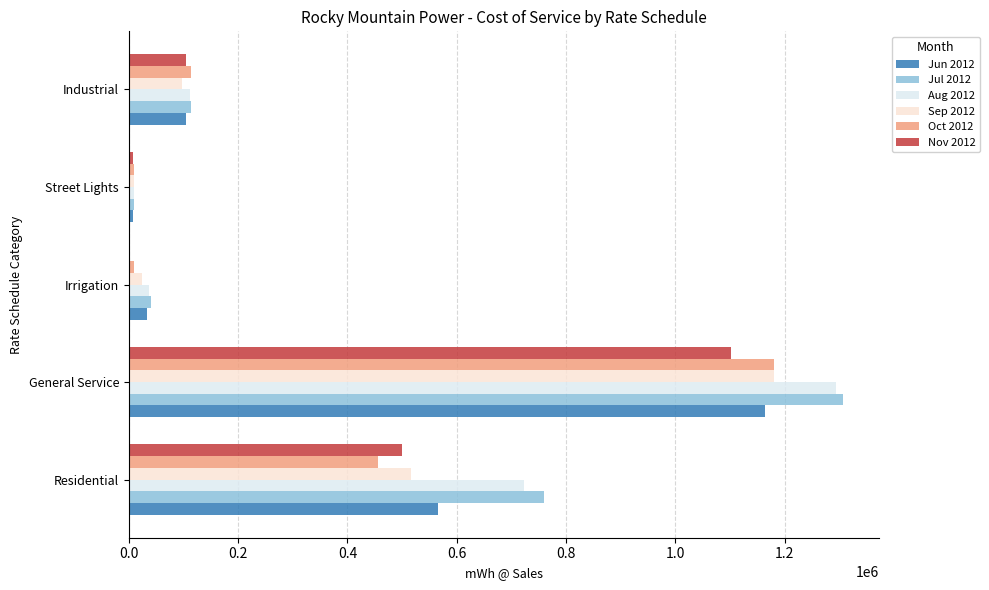

What is the total value across all series at Residential?

3520842.9